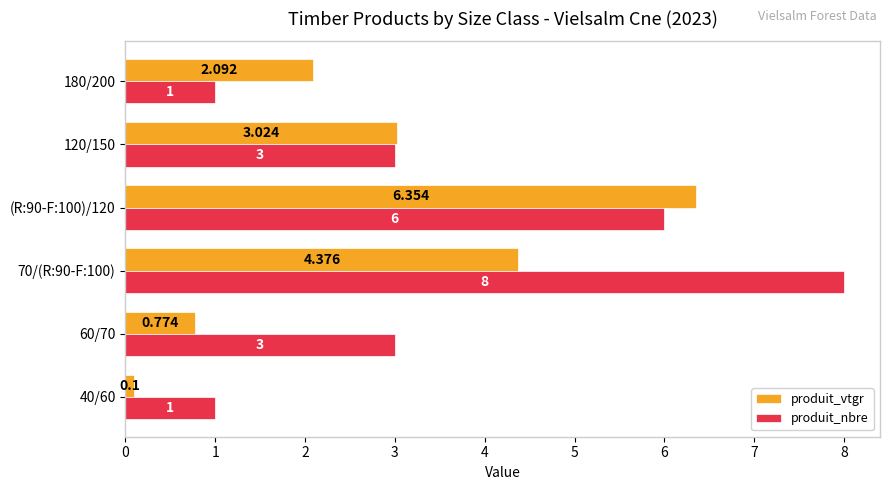

How many data points in produit_nbre are less than 3?

2